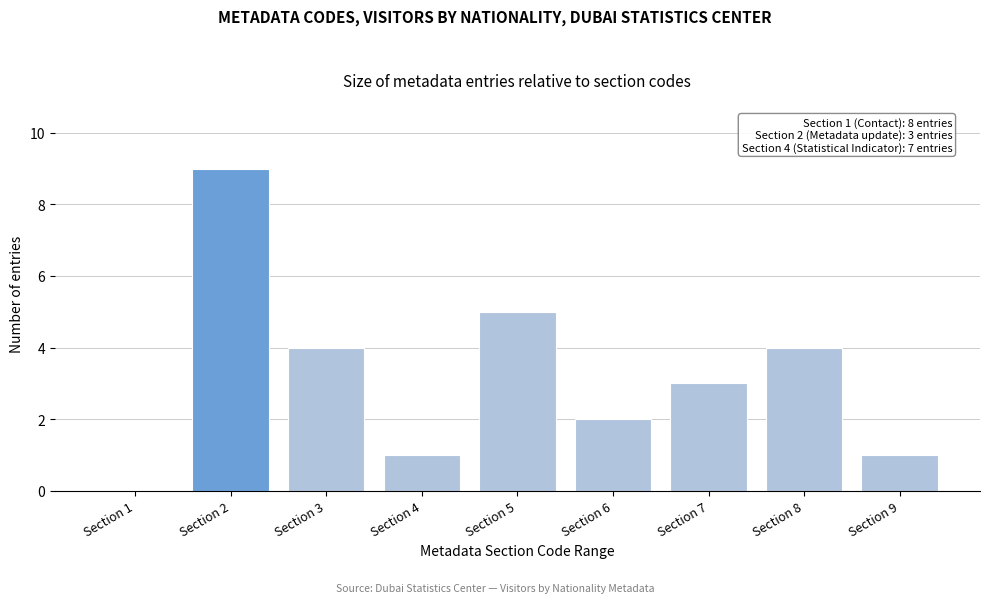

Reading left to right, what are all the values shown in this chart?

Section 1=0	Section 2=9	Section 3=4	Section 4=1	Section 5=5	Section 6=2	Section 7=3	Section 8=4	Section 9=1